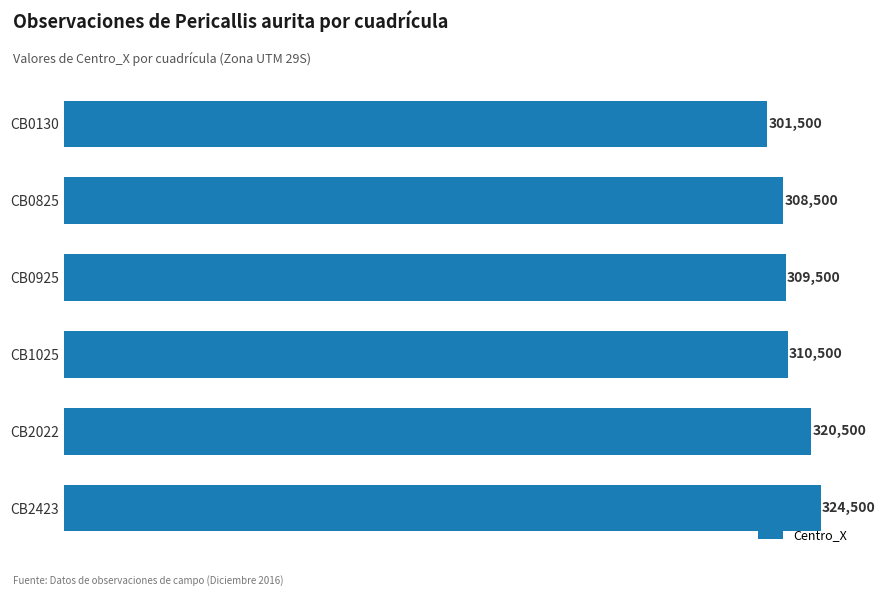

Reading bottom to top, list all the values displayed in this chart.

CB2423=324500	CB2022=320500	CB1025=310500	CB0925=309500	CB0825=308500	CB0130=301500